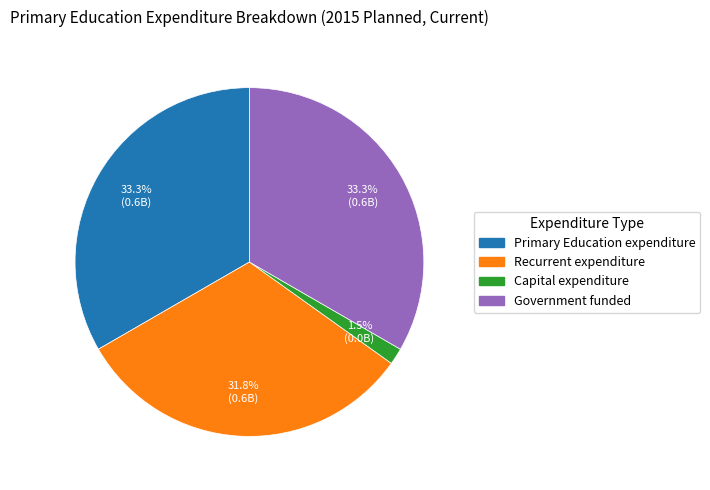

Does any single category account for the majority?

No